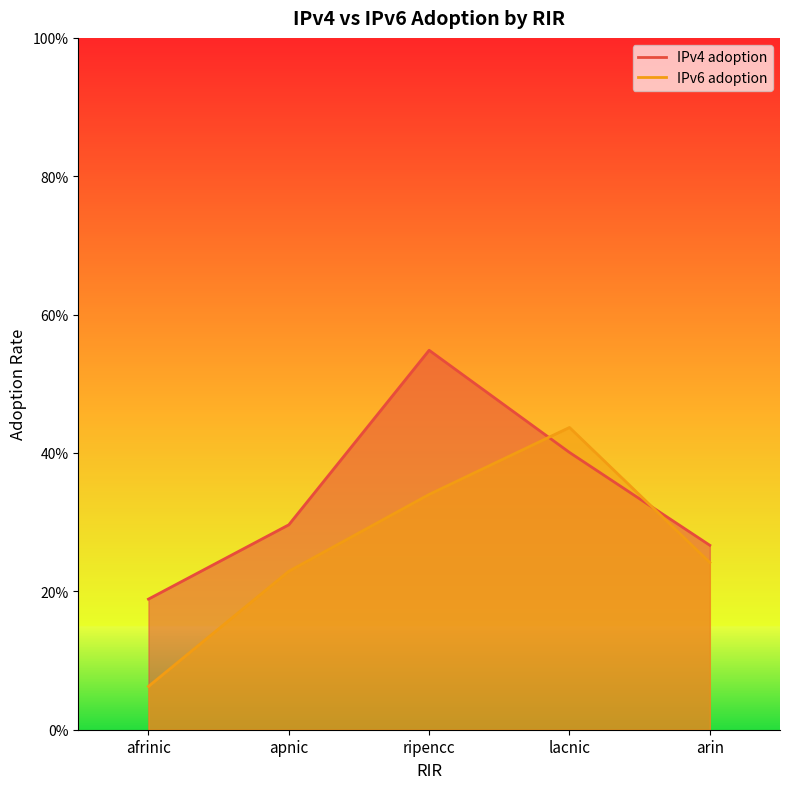

The IPv4 adoption series shows 0.5 at lacnic. True or false?

False